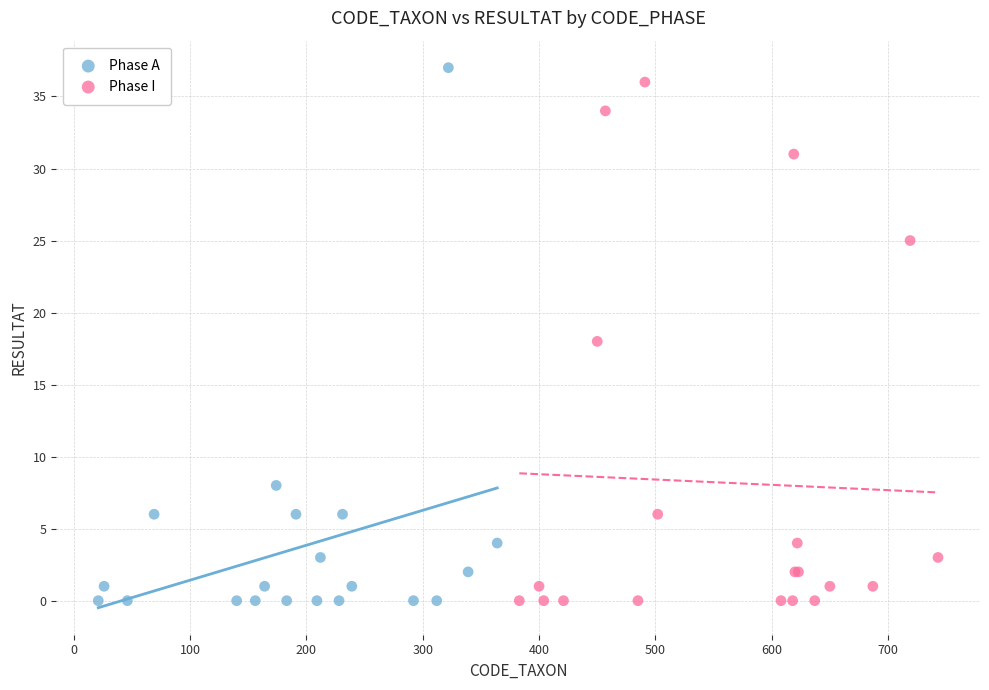

Which series has the largest Y range (max minus min)?

Phase A